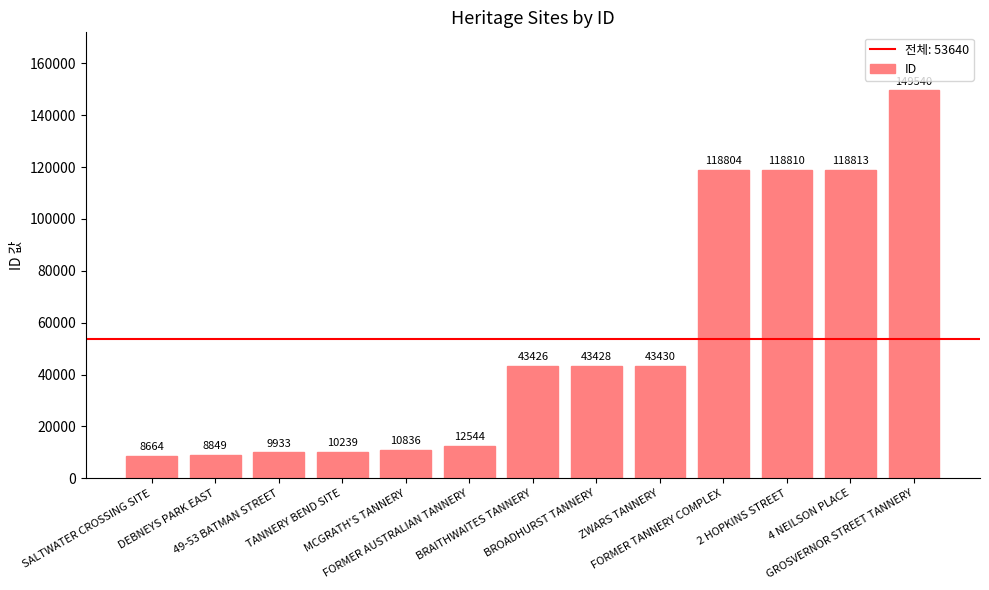

What is the minimum value shown in the chart?

8664